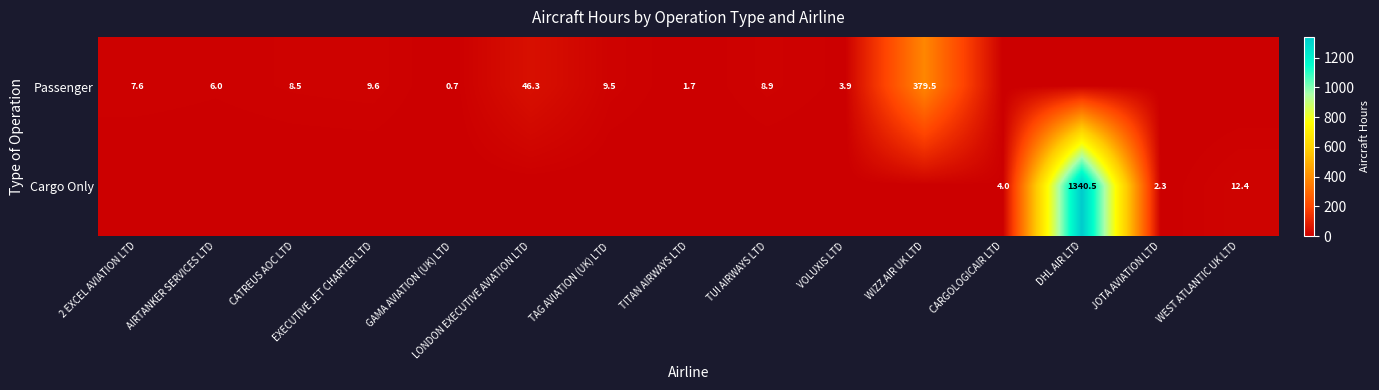

True or false: Cargo Only has a value of 1340.5 at DHL AIR LTD.

True